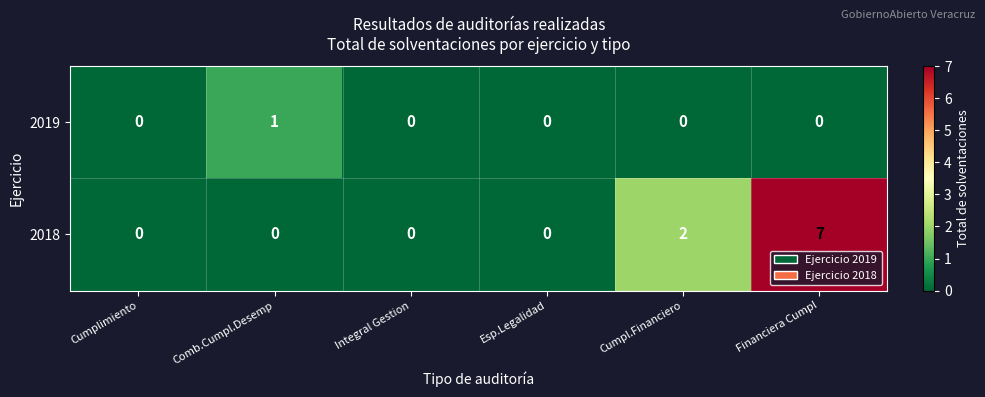

What is the maximum value for 2018?

7